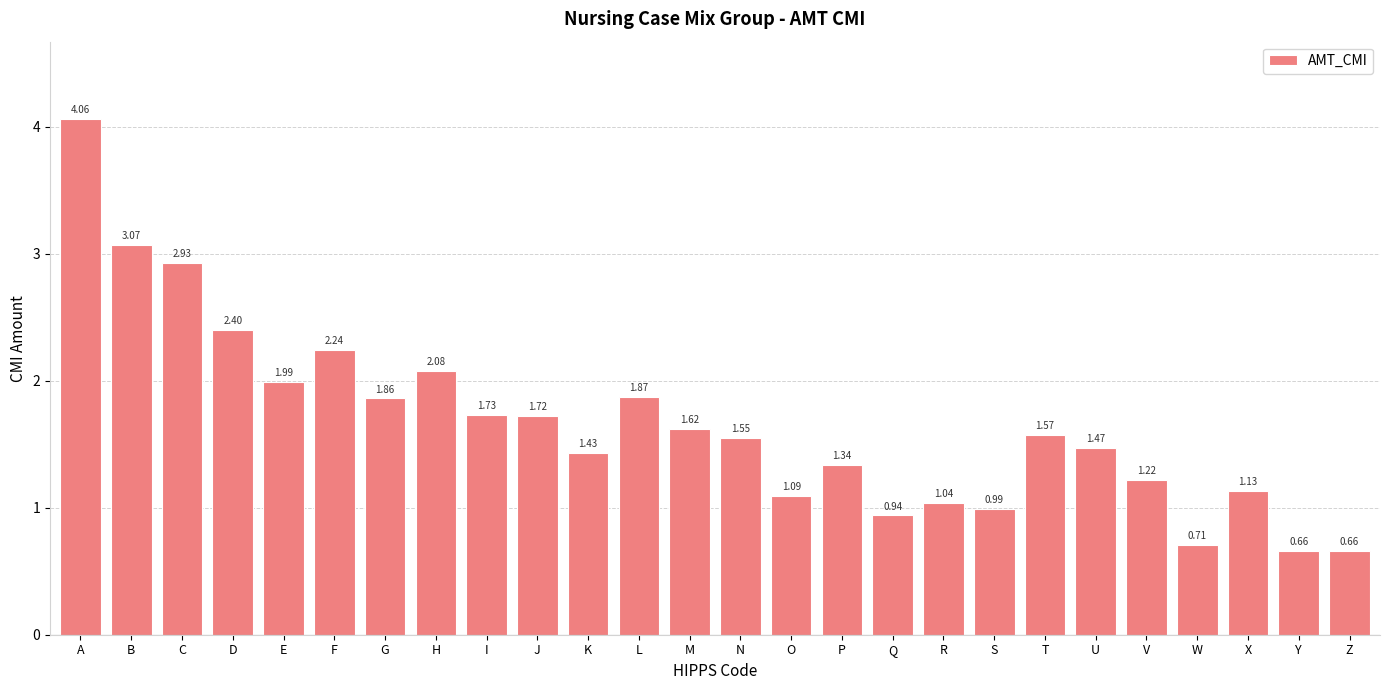

Count the number of values greater than 1.

21